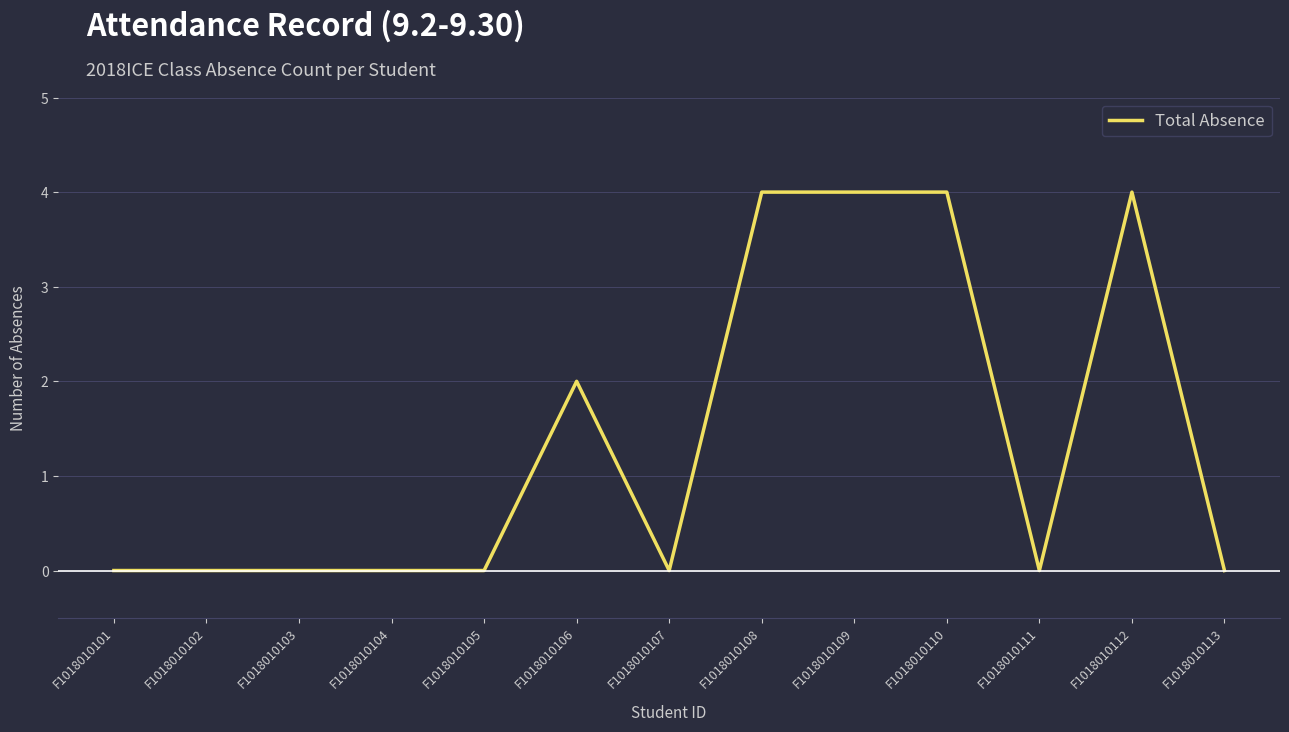

What is the difference between the maximum and second lowest values?

4